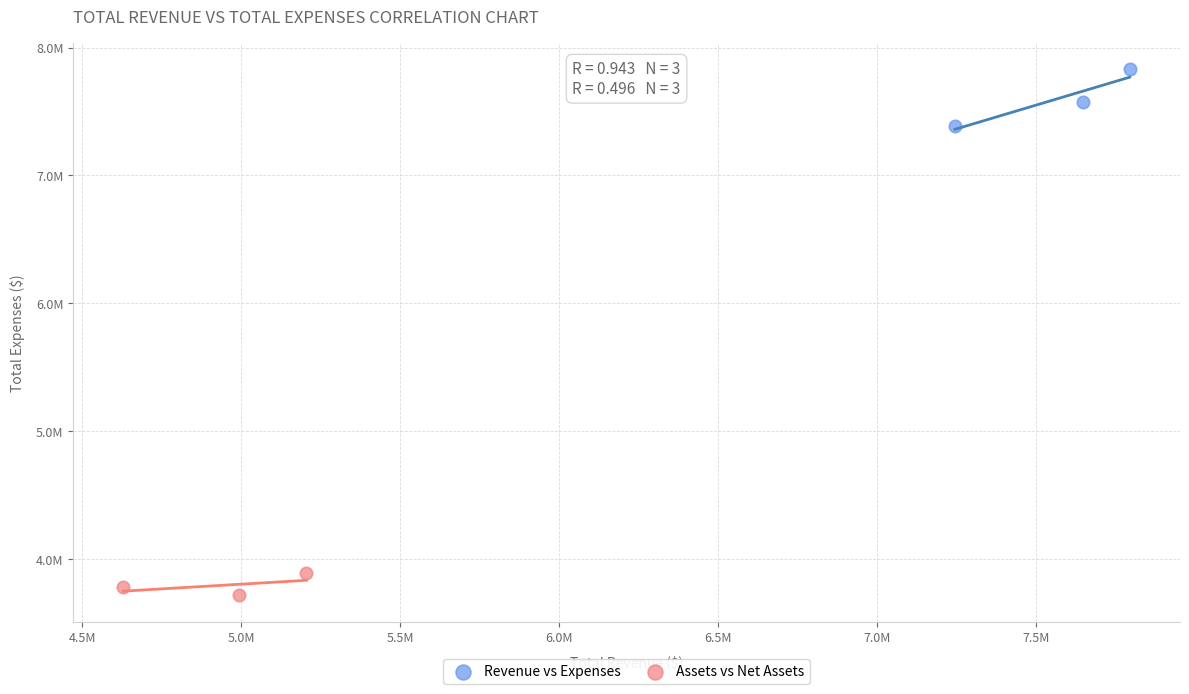

Which series contains the lowest Y value?

Assets vs Net Assets